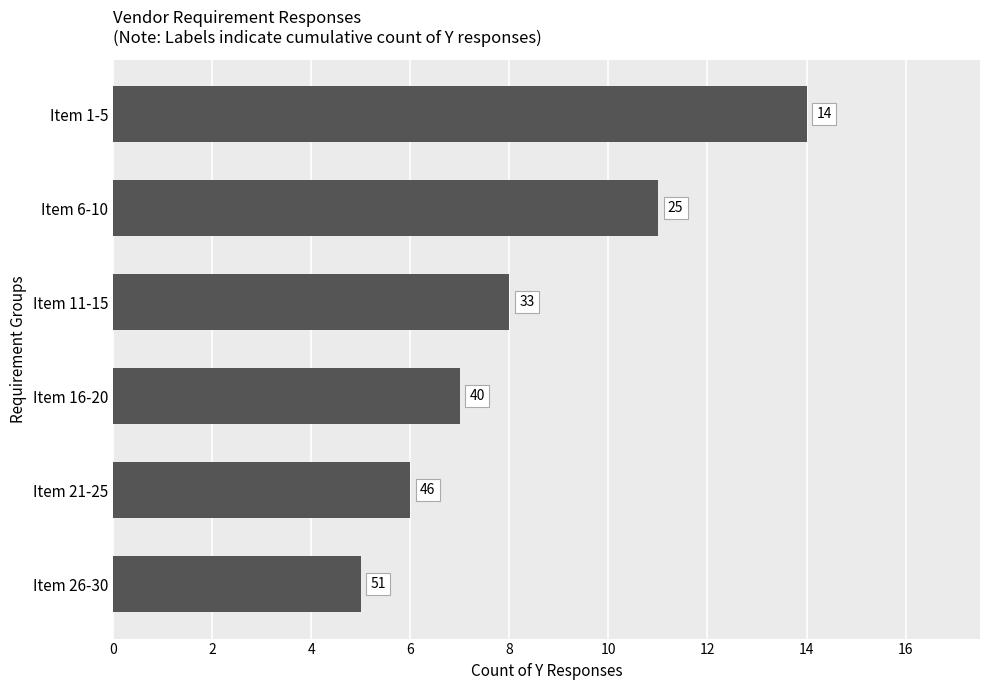

Are the bars horizontal?

Yes